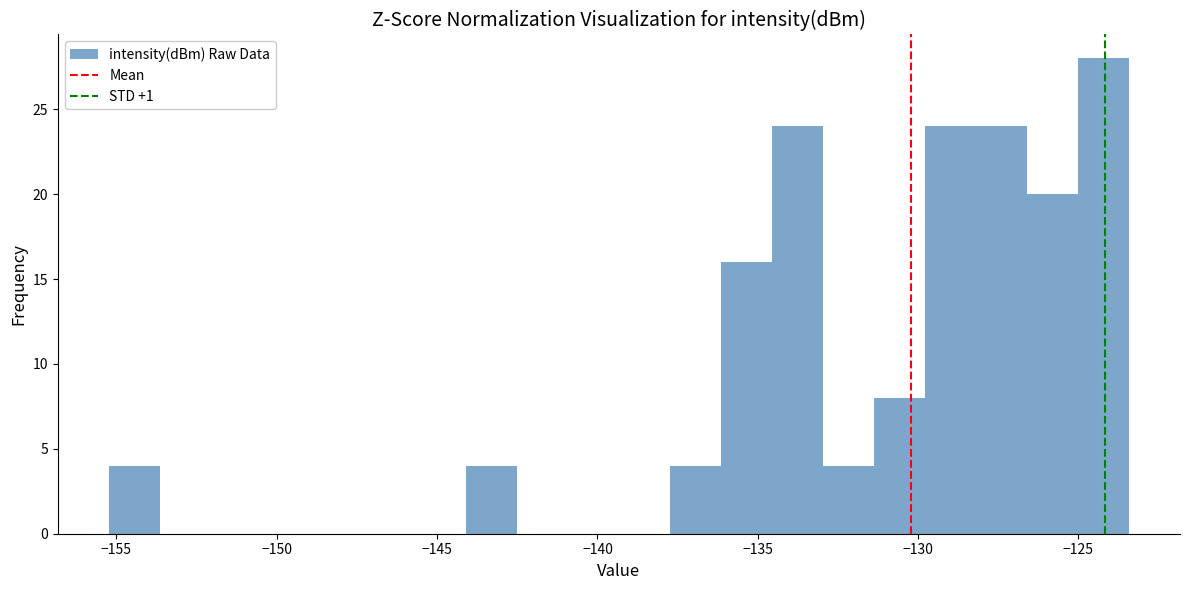

Around what value on the x-axis is the tallest bar? Give the approximate position of its centre, as read against the axis.

-124.0